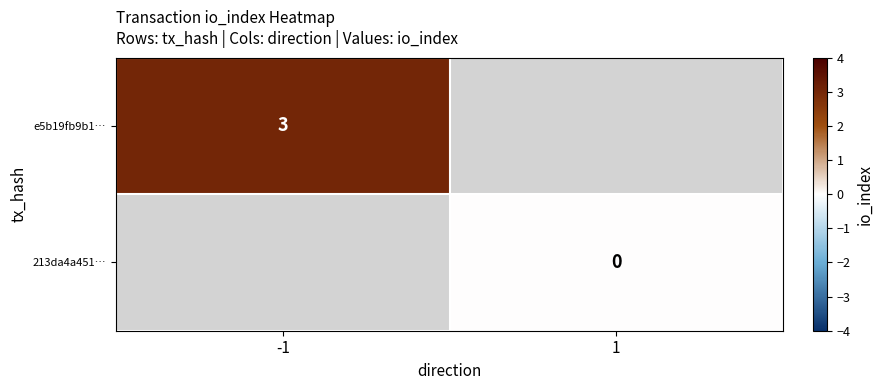

True or false: e5b19fb9b1… has a value of 3 at -1.

True